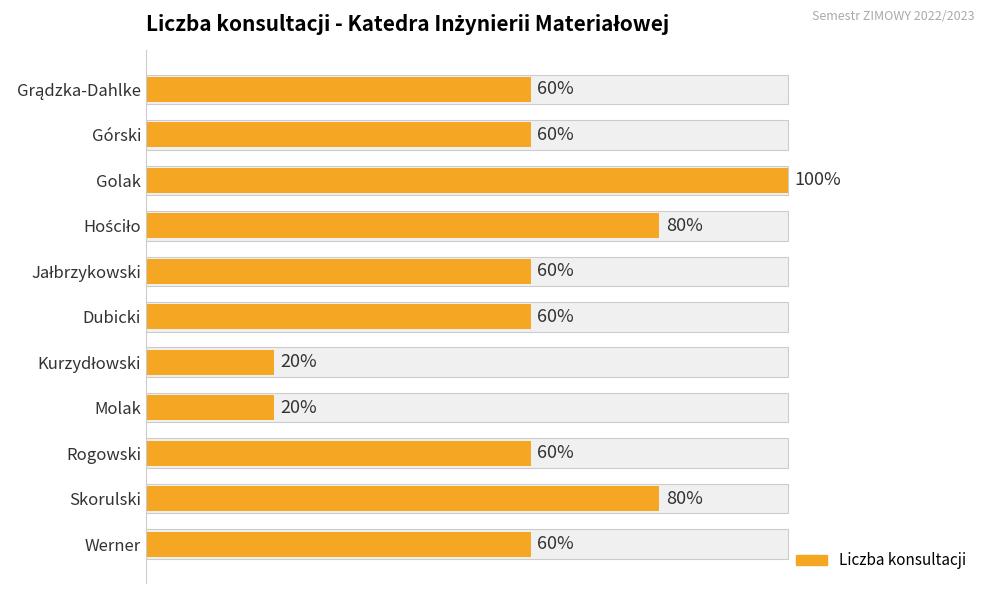

List the labels in order of value, largest first.

Golak, Hościło, Skorulski, Grądzka-Dahlke, Górski, Jałbrzykowski, Dubicki, Rogowski, Werner, Kurzydłowski, Molak